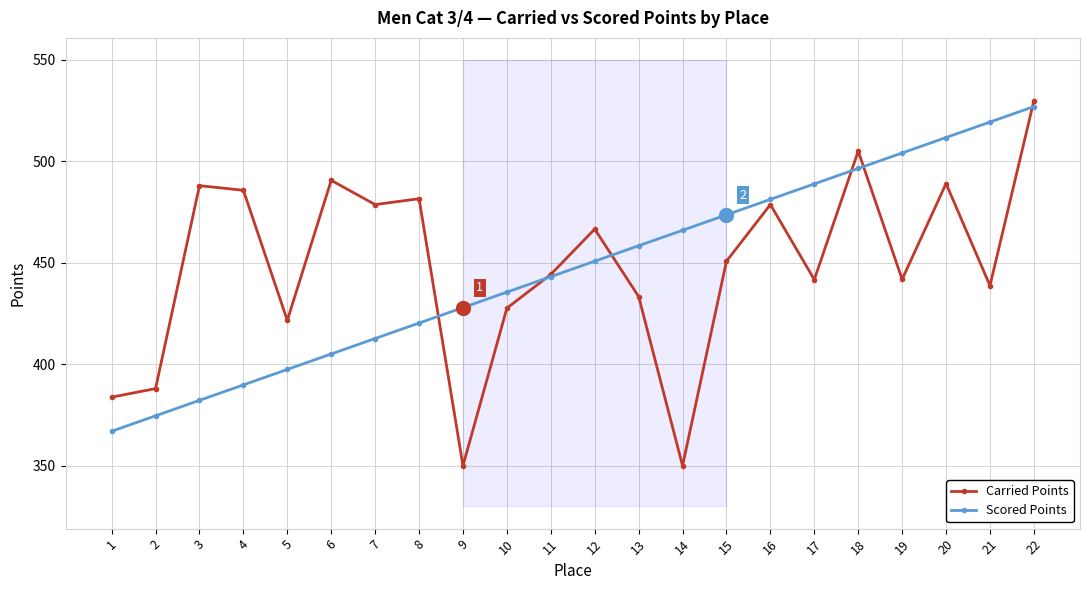

What is the approximate value of Scored Points at 19?

504.0